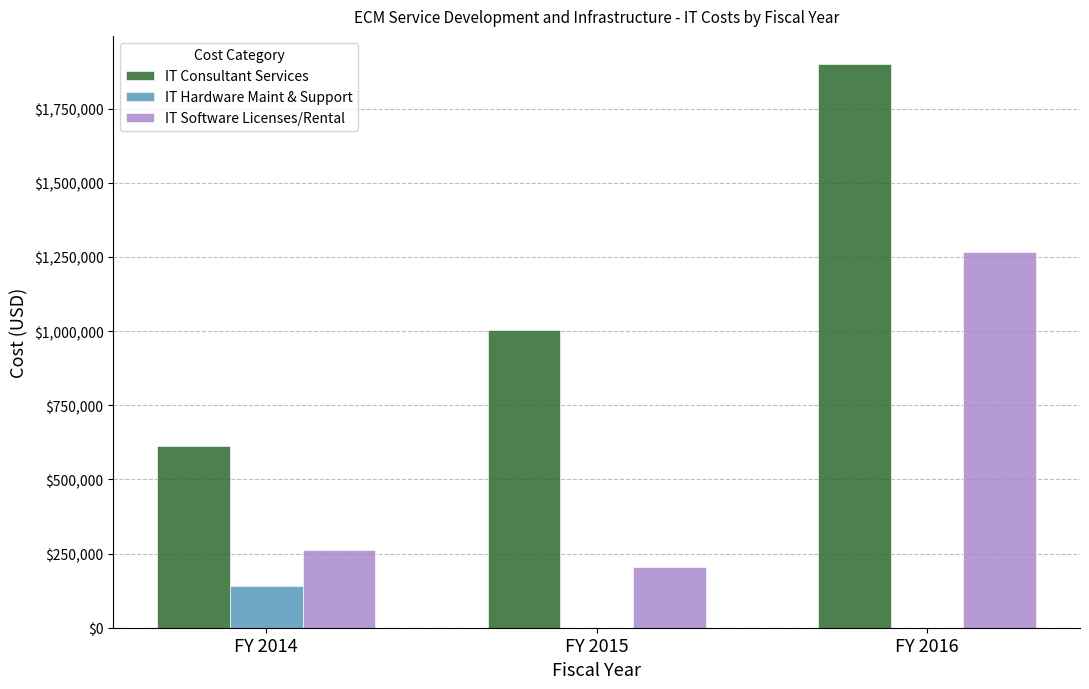

What is the sum of all IT Software Licenses/Rental values?

1731908.0